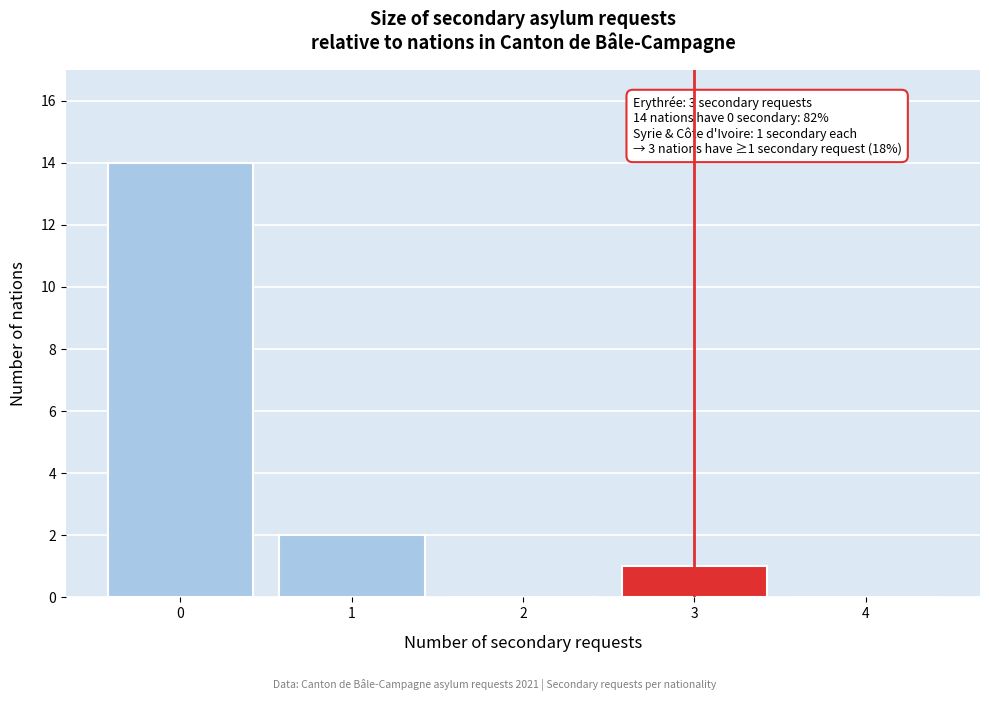

Reading right to left, transcribe all the data shown in this chart.

4=0	3=1	2=0	1=2	0=14